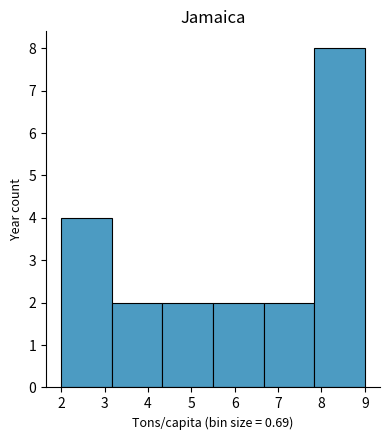

Reading left to right, transcribe this chart: for each bar, give the range it covers on the x-axis and its height. Neither the bar edges nor the heights are printed on the chart, so give them approximately, as read against the axes.

2.0 to 3.2: 4
3.2 to 4.3: 2
4.3 to 5.5: 2
5.5 to 6.7: 2
6.7 to 7.8: 2
7.8 to 9.0: 8